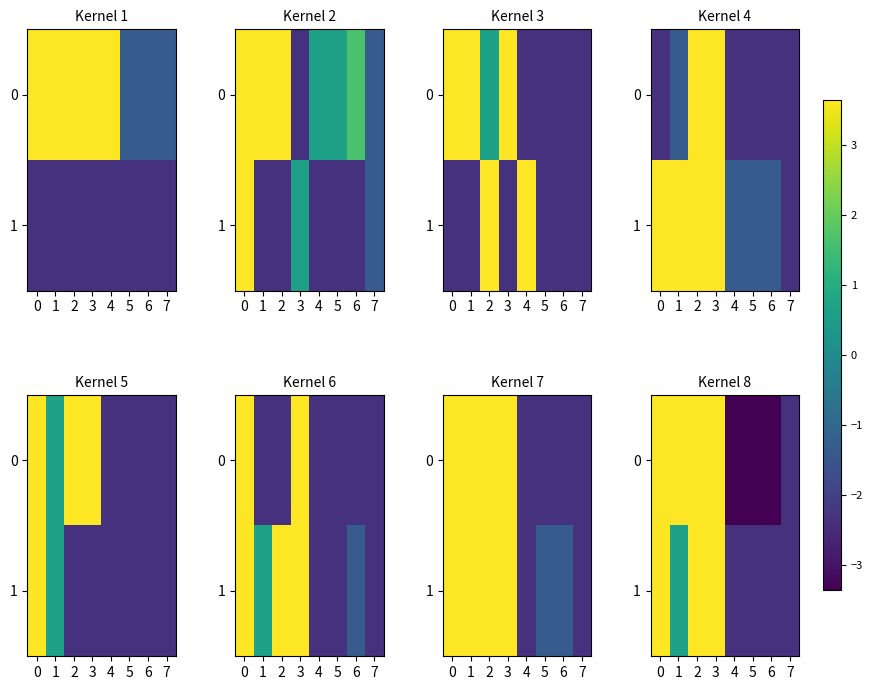

How many negative values does the 0 series have?

4